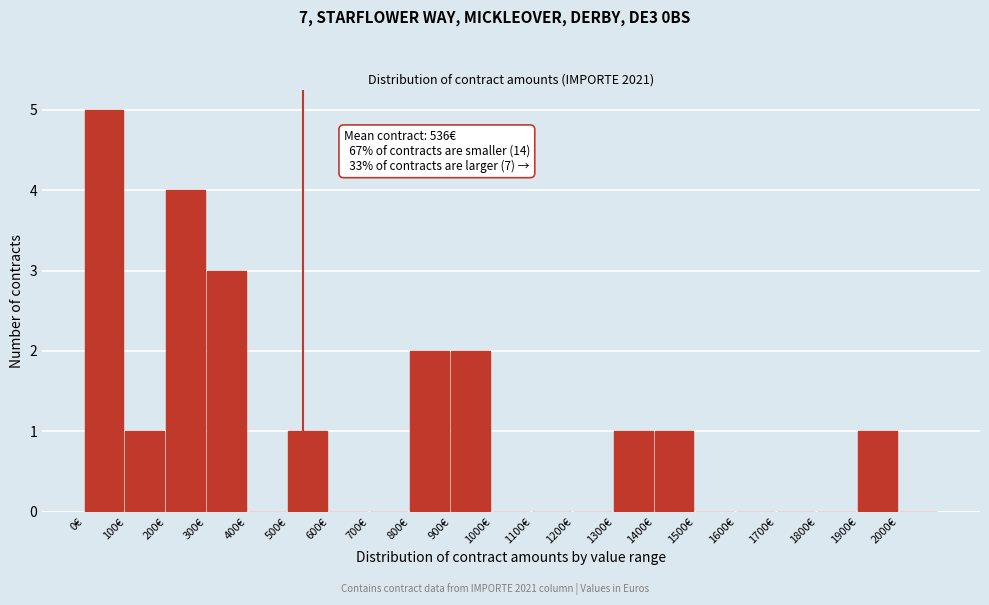

Over which range of the x-axis is the bar tallest?

0 to 100